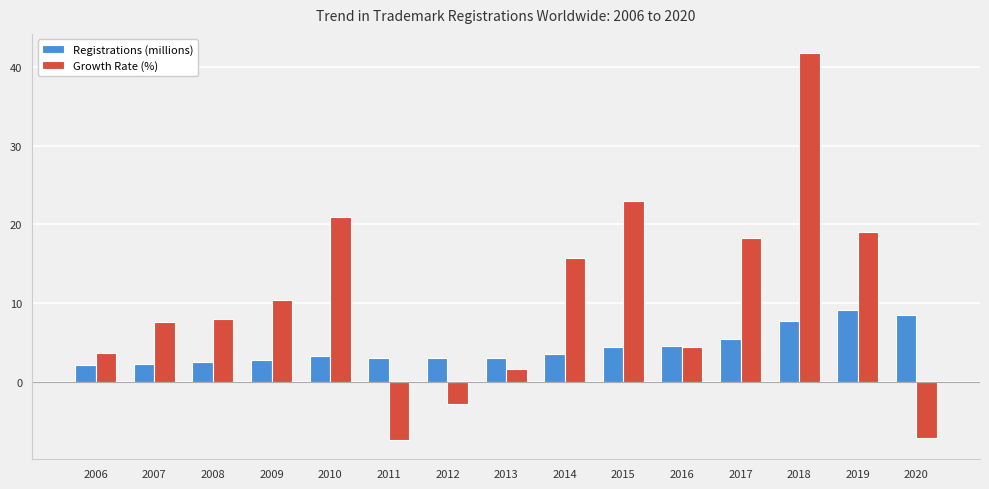

At how many categories does at least one series exceed 5?

10